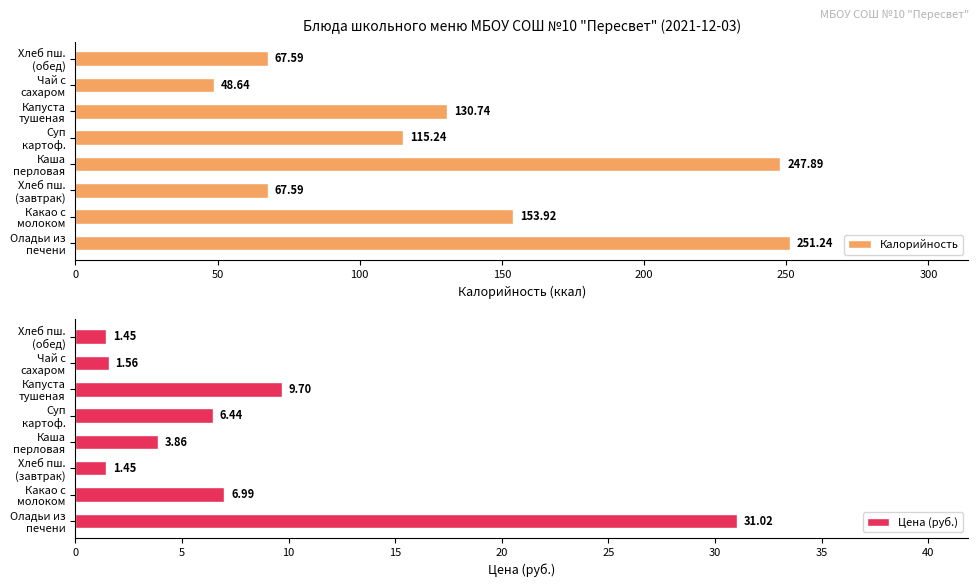

Are the bars grouped side by side (vs. stacked)?

Yes